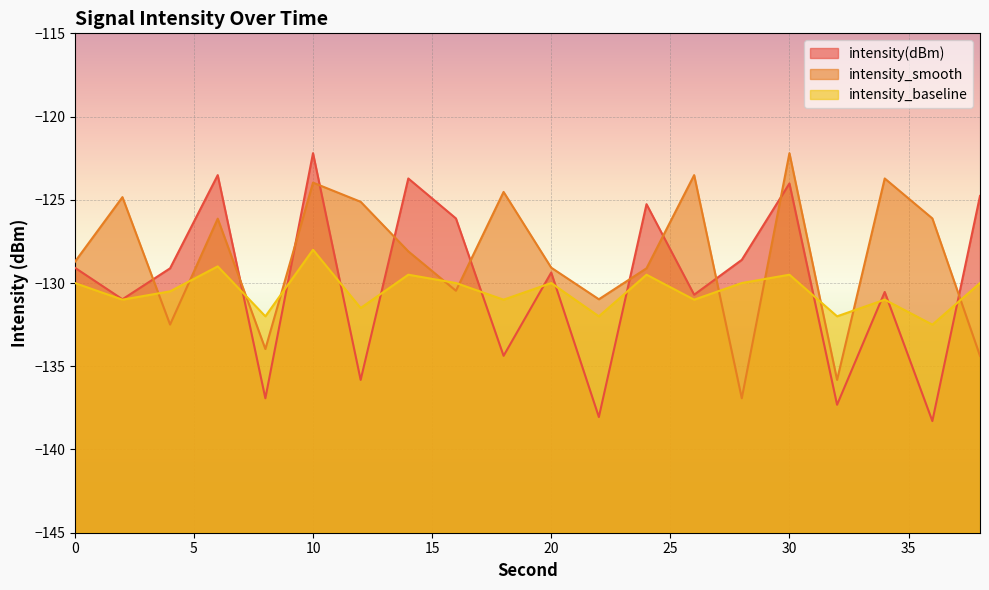

The intensity_smooth series shows -136.9 at 28. True or false?

True